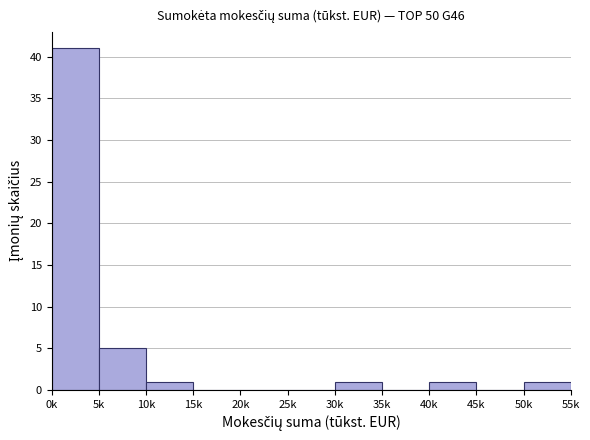

Reading right to left, extract all data points from this chart.

50k=1	45k=0	40k=1	35k=0	30k=1	25k=0	20k=0	15k=0	10k=1	5k=5	0k=41